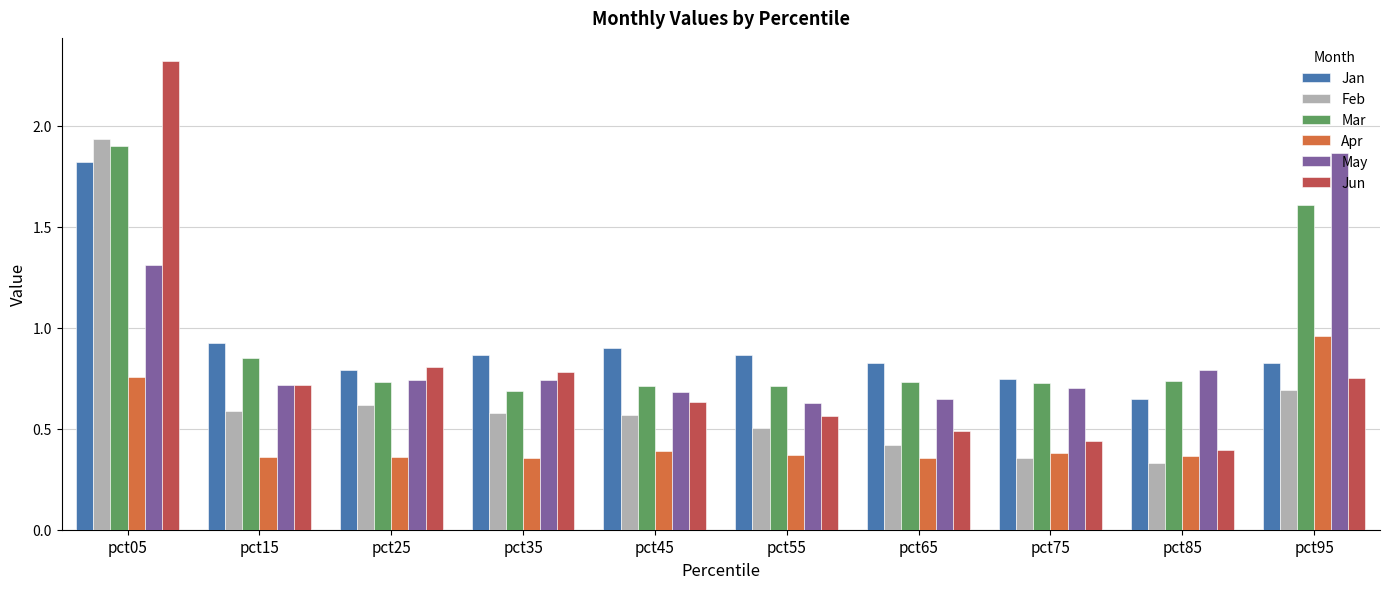

At how many categories does at least one series exceed 1?

2